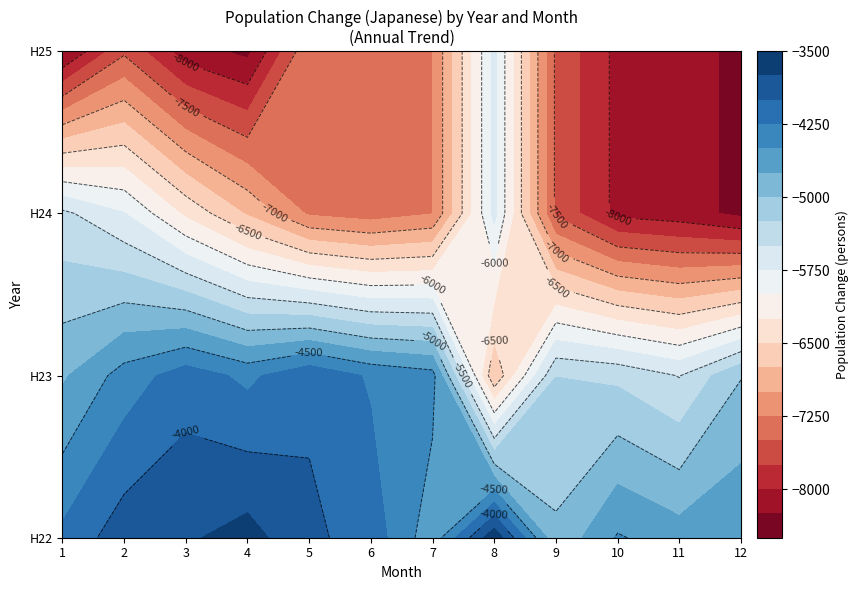

List the series in order of their overall mean, lowest first.

4, 3, 2, 1